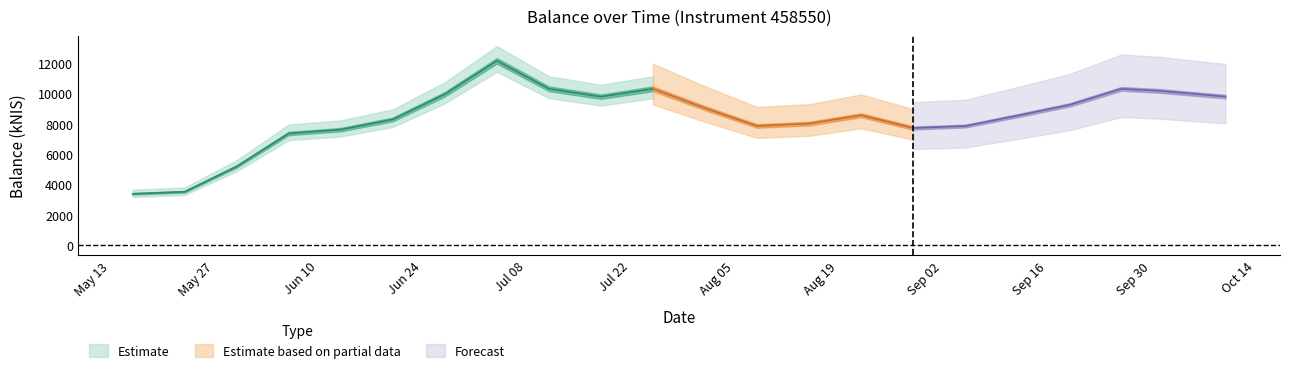

How many interior local valleys (lower than both neighbors) does the data have?

3